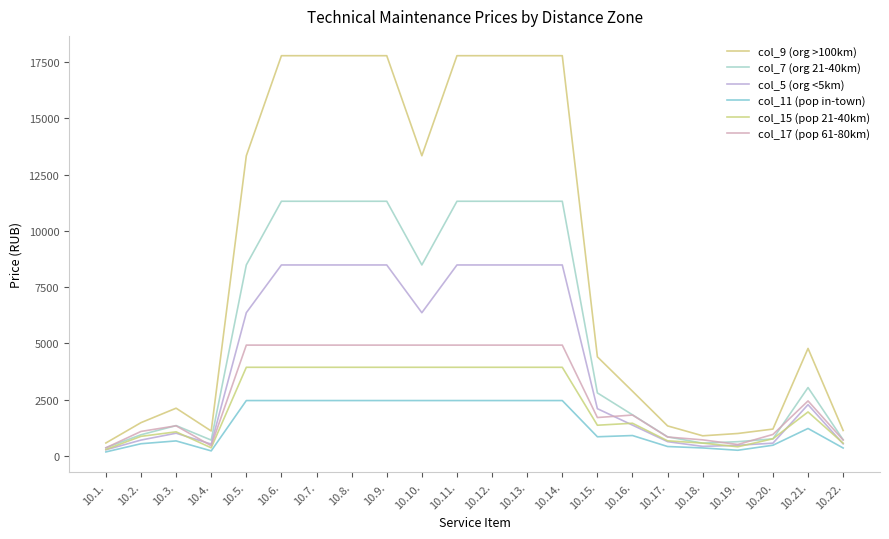

Reading left to right, transcribe all the data shown in this chart.

col_9 (org >100km): 579	1483	2125	1111	13341	17787	17787	17787	17787	13341	17787	17787	17787	17787	4407	2878	1338	898	1001	1197	4781	1135
col_7 (org 21-40km): 368	944	1352	707	8490	11319	11319	11319	11319	8490	11319	11319	11319	11319	2804	1831	851	571	637	762	3042	722
col_5 (org <5km): 276	708	1014	530	6367	8489	8489	8489	8489	6367	8489	8489	8489	8489	2103	1373	638	428	478	571	2282	542
col_11 (pop in-town): 182	546	671	228	2464	2464	2464	2464	2464	2464	2464	2464	2464	2464	855	910	422	359	256	479	1224	356
col_15 (pop 21-40km): 291	874	1074	365	3942	3942	3942	3942	3942	3942	3942	3942	3942	3942	1368	1456	675	574	410	766	1958	570
col_17 (pop 61-80km): 364	1092	1342	456	4928	4928	4928	4928	4928	4928	4928	4928	4928	4928	1710	1820	844	718	512	958	2448	712